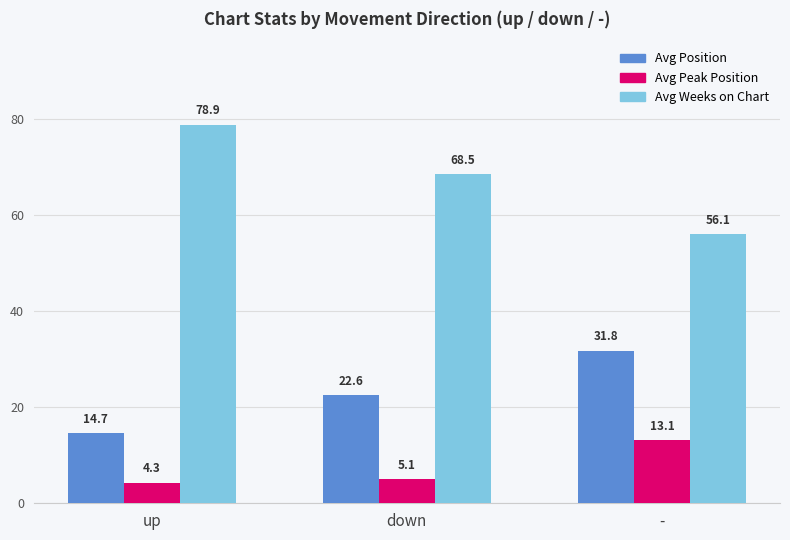

Which series has the largest total across all categories?

Avg Weeks on Chart